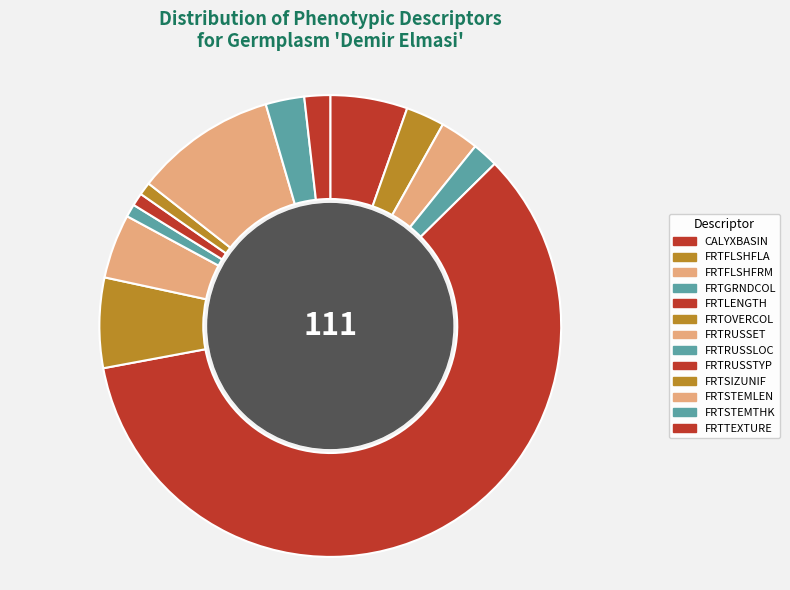

Is it true that FRTGRNDCOL is 2% of the pie?

True